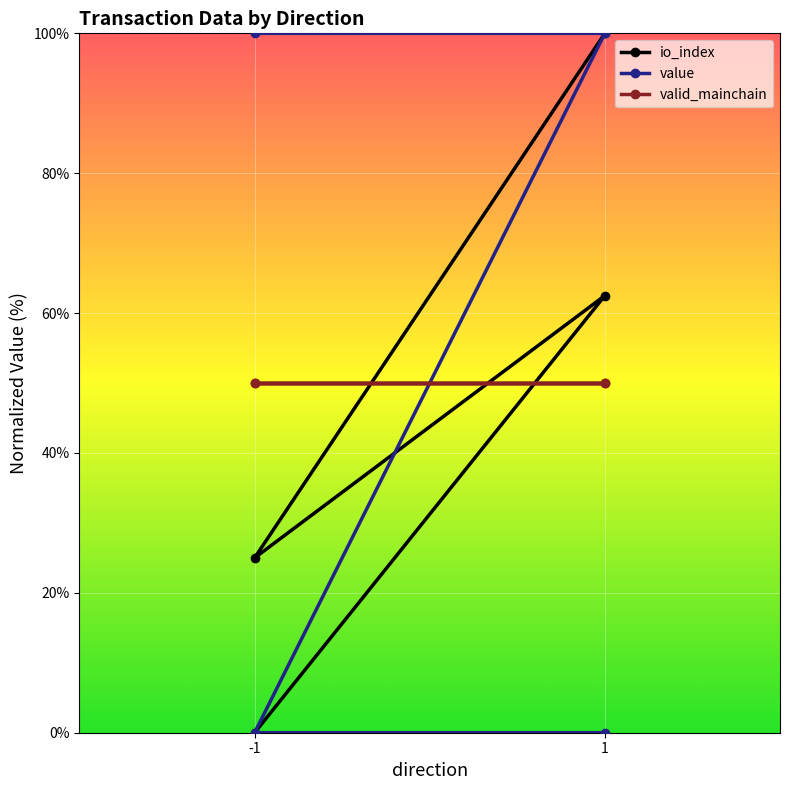

What is the average value of the value series?

50.0